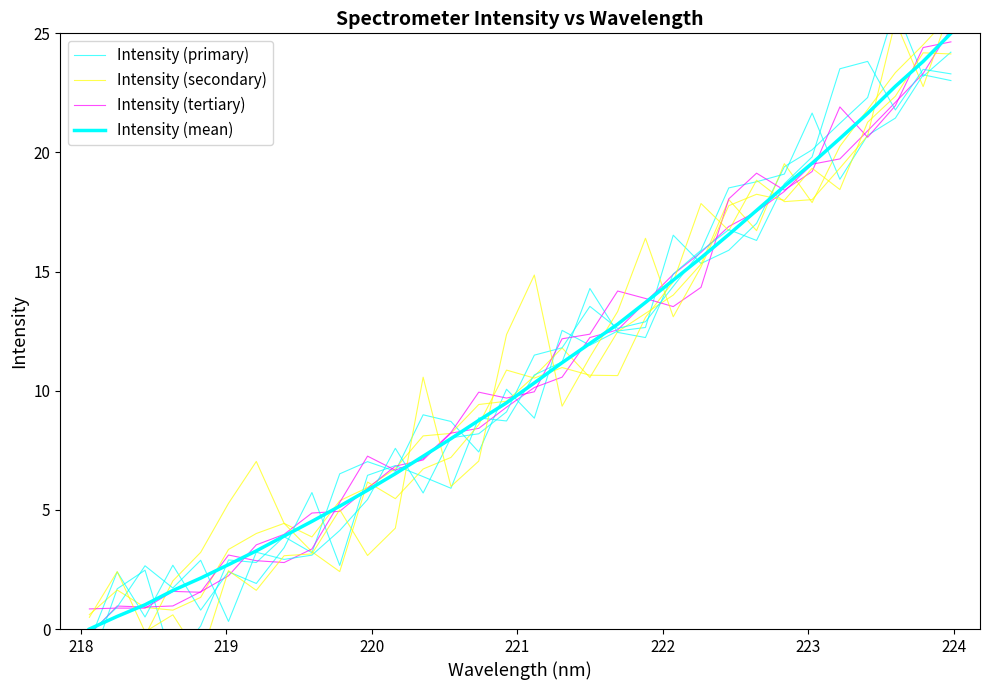

Reading right to left, what are all the values shown in this chart?

Intensity (primary): 24.2	23.2	26.1	22.3	21.2	20.1	19.4	17.0	15.9	15.3	16.5	12.7	12.5	11.9	12.5	8.8	10.1	7.4	8.7	9.0	6.6	7.0	6.5	3.2	3.9	2.8	2.9	0.1	-1.4	2.5	1.7	-1.6
Intensity (secondary): 25.8	24.5	23.4	21.8	20.3	17.9	19.5	16.7	18.0	15.3	14.0	13.2	12.5	10.6	11.8	10.6	9.6	9.4	8.2	8.1	6.7	5.9	5.4	3.9	4.4	4.0	3.3	1.3	0.8	0.9	1.6	0.6
Intensity (tertiary): 25.2	23.3	22.1	20.9	19.7	19.5	18.4	17.5	16.9	15.8	14.9	13.7	12.6	12.2	10.6	10.1	9.3	8.4	8.2	7.1	6.8	5.9	4.9	4.9	4.0	3.5	2.2	1.6	1.0	0.9	1.0	-0.2
Intensity (mean): 25.0	23.8	22.8	21.6	20.6	19.5	18.6	17.6	16.6	15.6	14.6	13.7	12.8	12.0	11.2	10.3	9.5	8.8	8.0	7.3	6.5	5.8	5.2	4.5	3.9	3.3	2.7	2.1	1.6	1.0	0.5	0.0